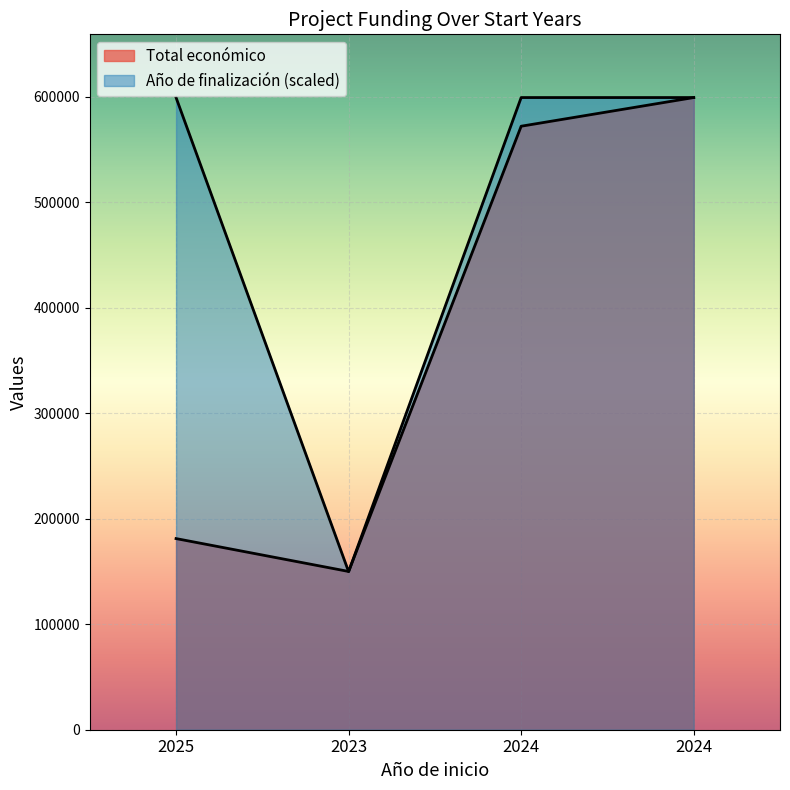

Which series has the largest total across all categories?

Año de finalización